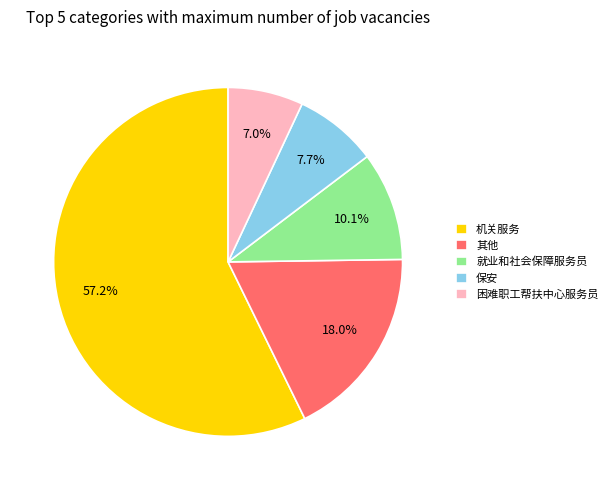

What percentage is the 就业和社会保障服务员 slice, to the nearest percent?

10%